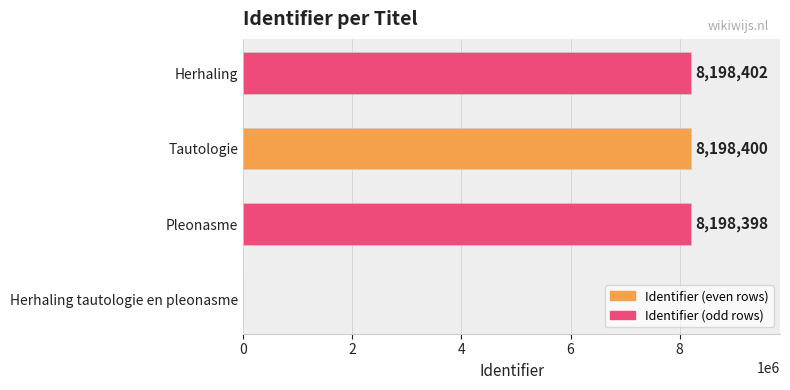

Between Herhaling tautologie en pleonasme and Pleonasme, which is larger?

Pleonasme